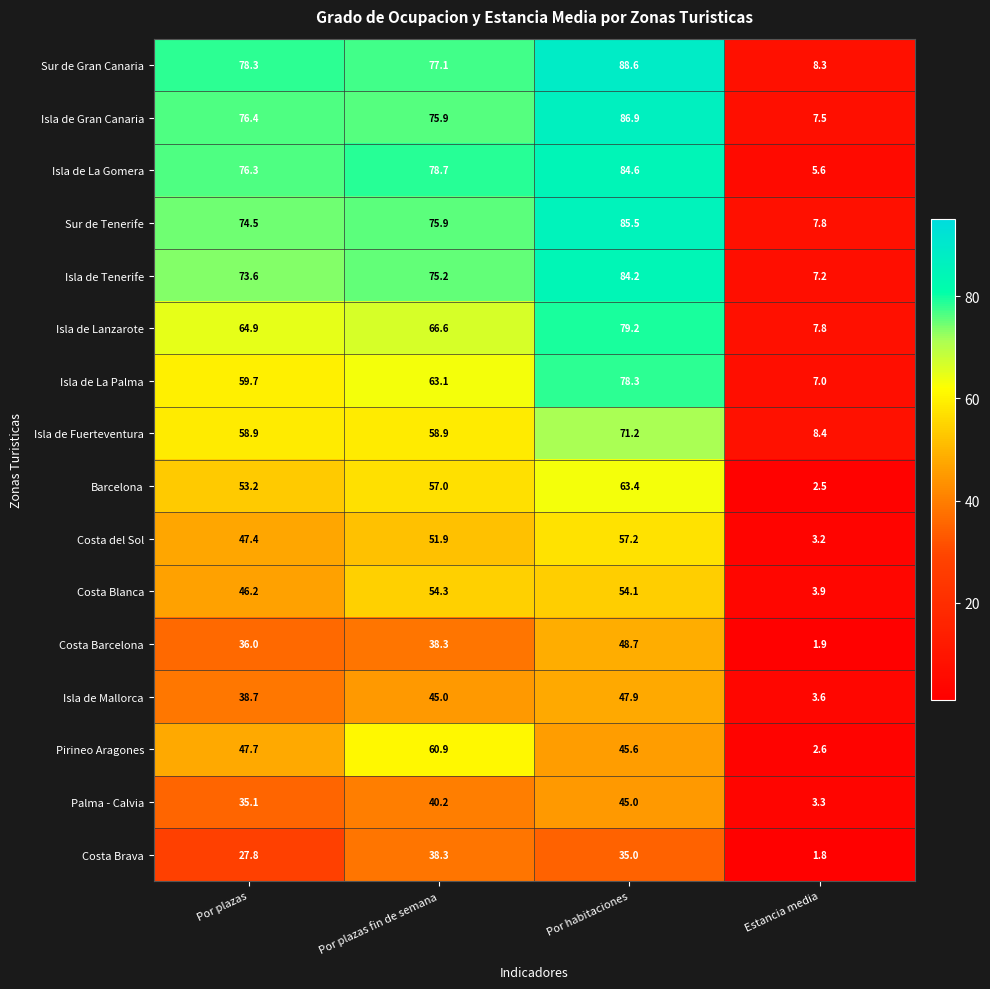

True or false: Isla de Fuerteventura has a value of 8.4 at Estancia media.

True